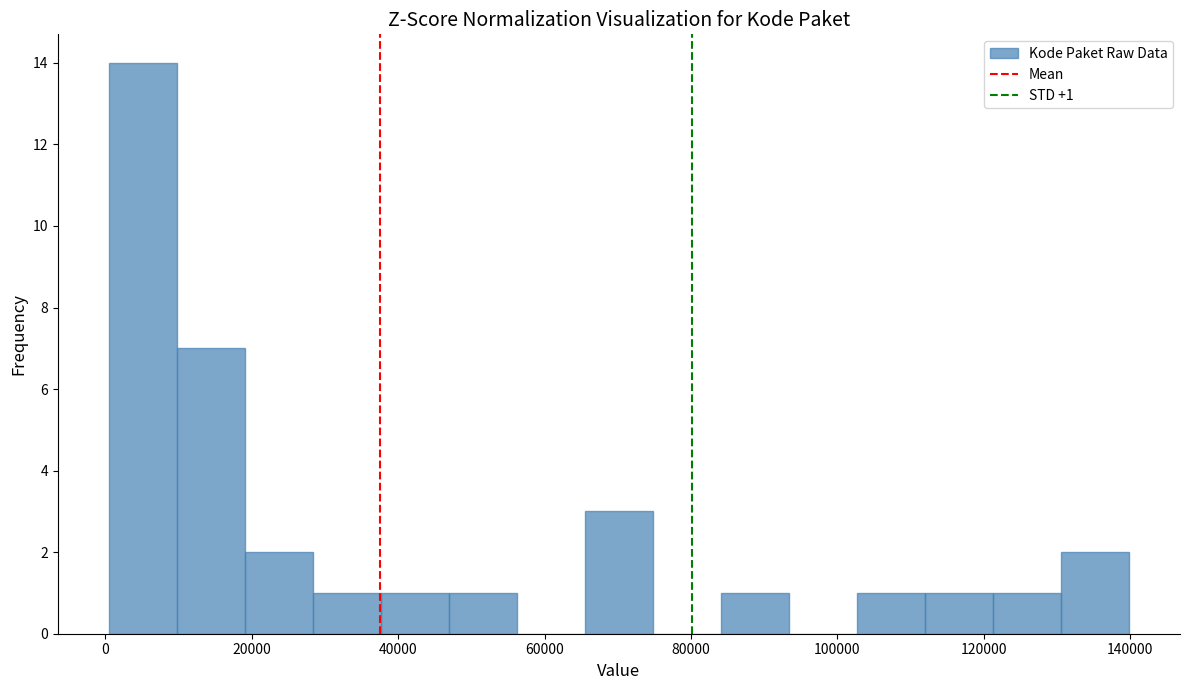

Over which range of the x-axis is the bar tallest?

0 to 10000